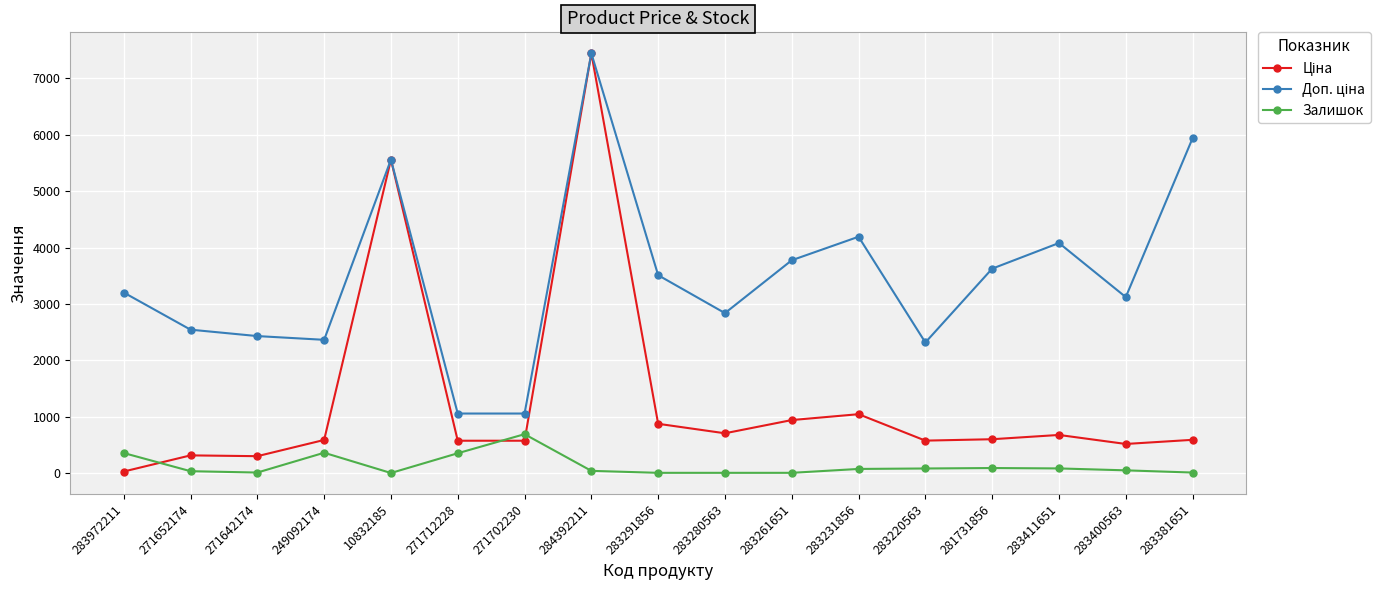

Does the chart have visible grid lines?

Yes